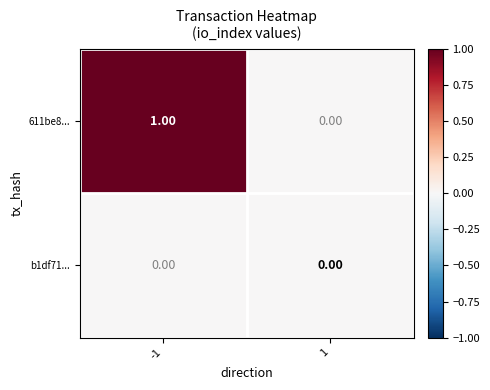

Count the number of categories in the chart.

2